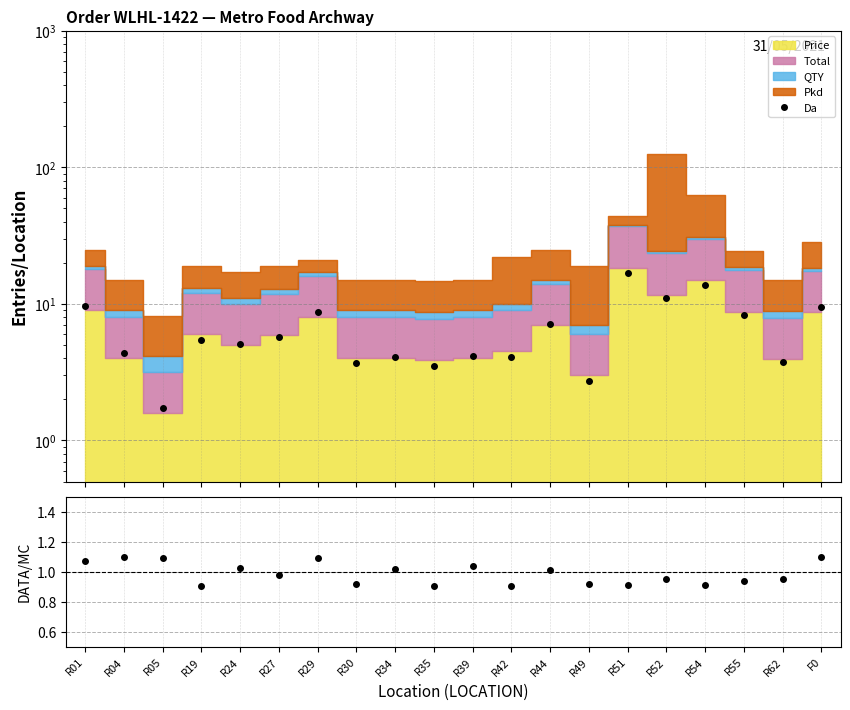

What is the sum of the Da values at R54 and R04?

18.0